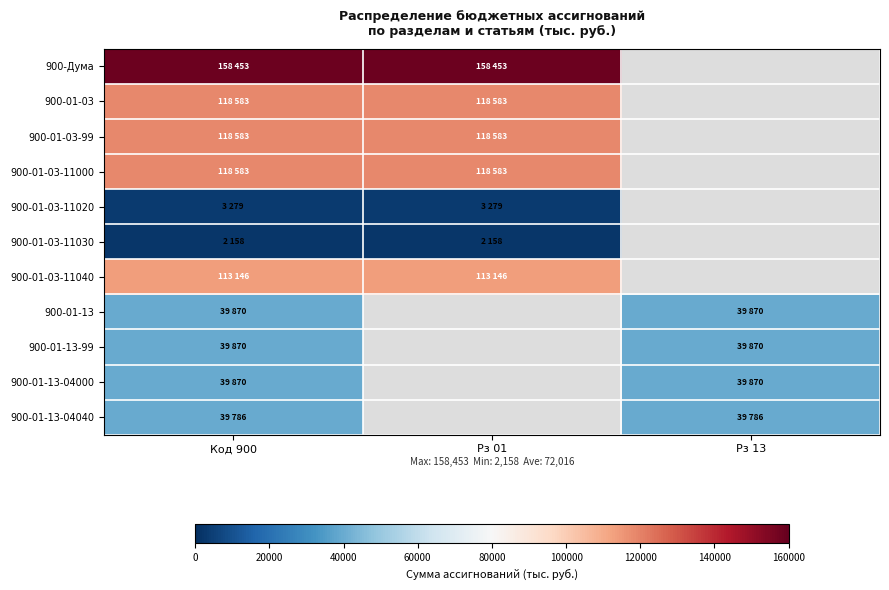

Reading right to left, list all the values displayed in this chart.

900-Дума: Рз 13=0	Рз 01=158453	Код 900=158453
900-01-03: Рз 13=0	Рз 01=118583	Код 900=118583
900-01-03-99: Рз 13=0	Рз 01=118583	Код 900=118583
900-01-03-11000: Рз 13=0	Рз 01=118583	Код 900=118583
900-01-03-11020: Рз 13=0	Рз 01=3279	Код 900=3279
900-01-03-11030: Рз 13=0	Рз 01=2158	Код 900=2158
900-01-03-11040: Рз 13=0	Рз 01=113146	Код 900=113146
900-01-13: Рз 13=39870	Рз 01=0	Код 900=39870
900-01-13-99: Рз 13=39870	Рз 01=0	Код 900=39870
900-01-13-04000: Рз 13=39870	Рз 01=0	Код 900=39870
900-01-13-04040: Рз 13=39786	Рз 01=0	Код 900=39786